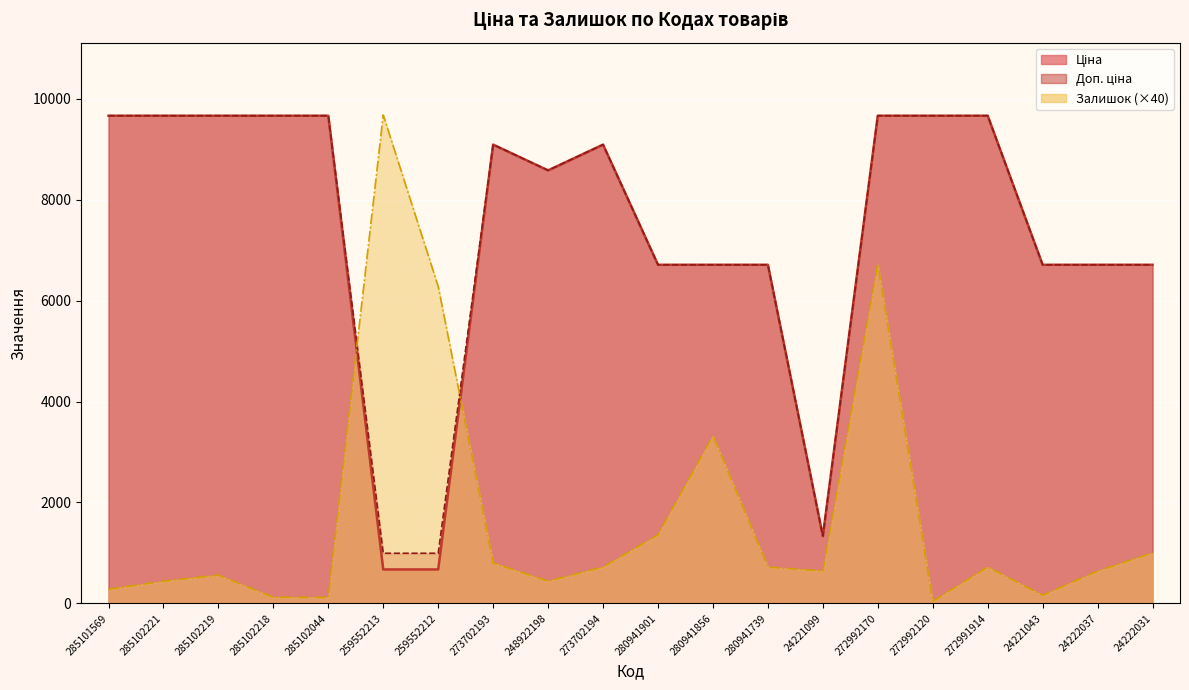

How many lines are shown in the chart?

3